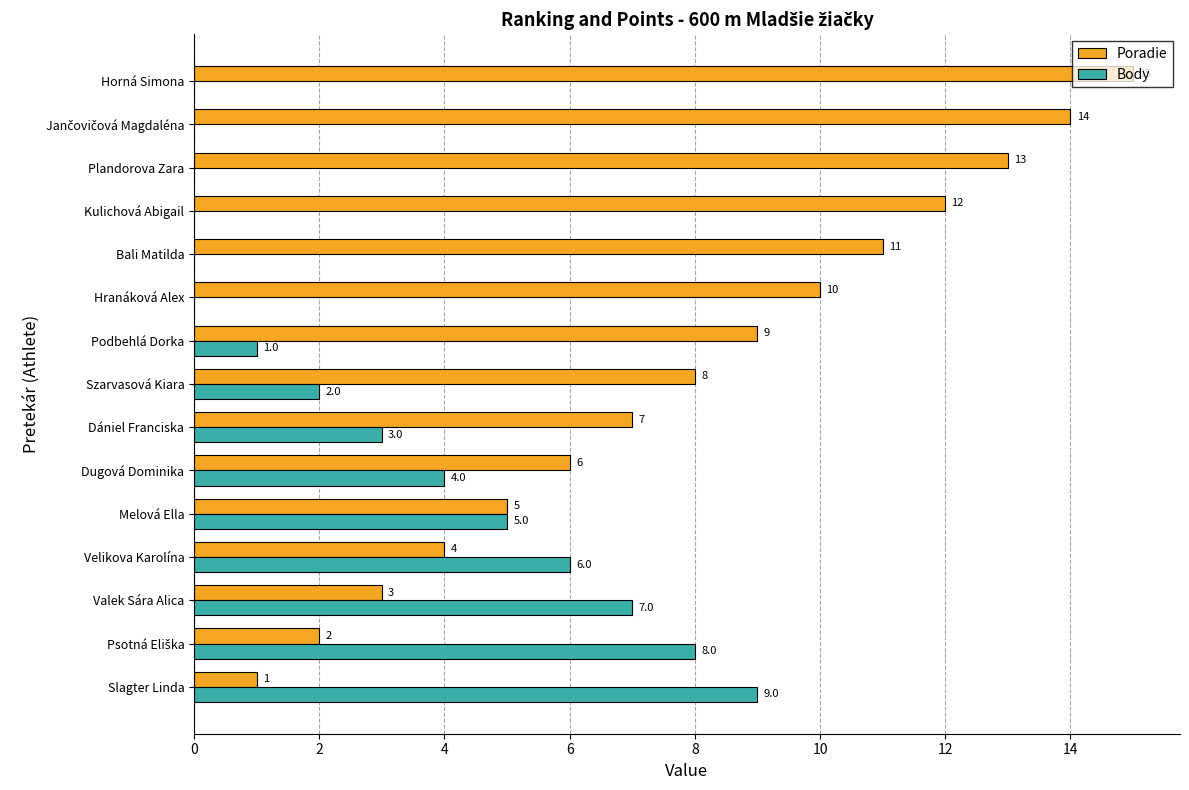

Which series has the largest total across all categories?

Poradie